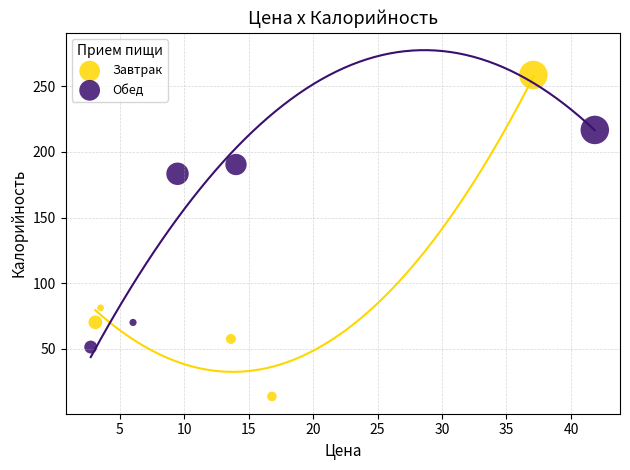

Which series reaches the minimum Y coordinate?

Завтрак